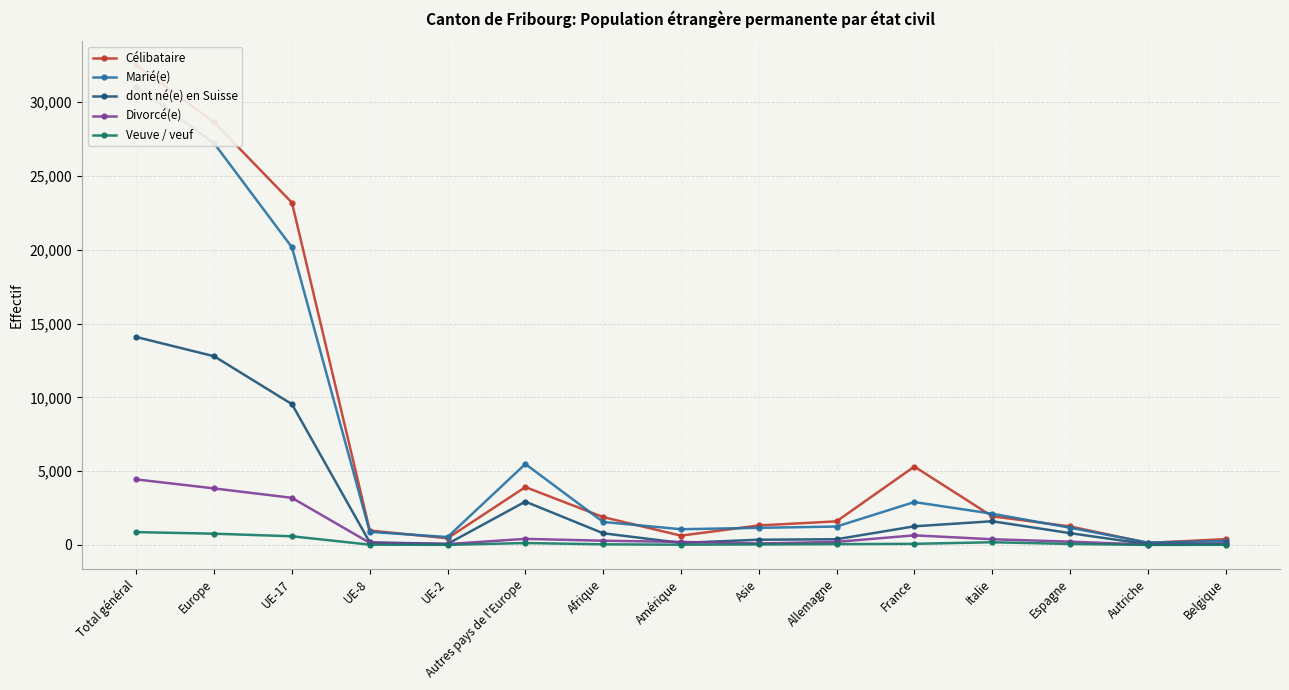

Rank the series at Total général from lowest to highest value.

Veuve / veuf, Divorcé(e), dont né(e) en Suisse, Marié(e), Célibataire